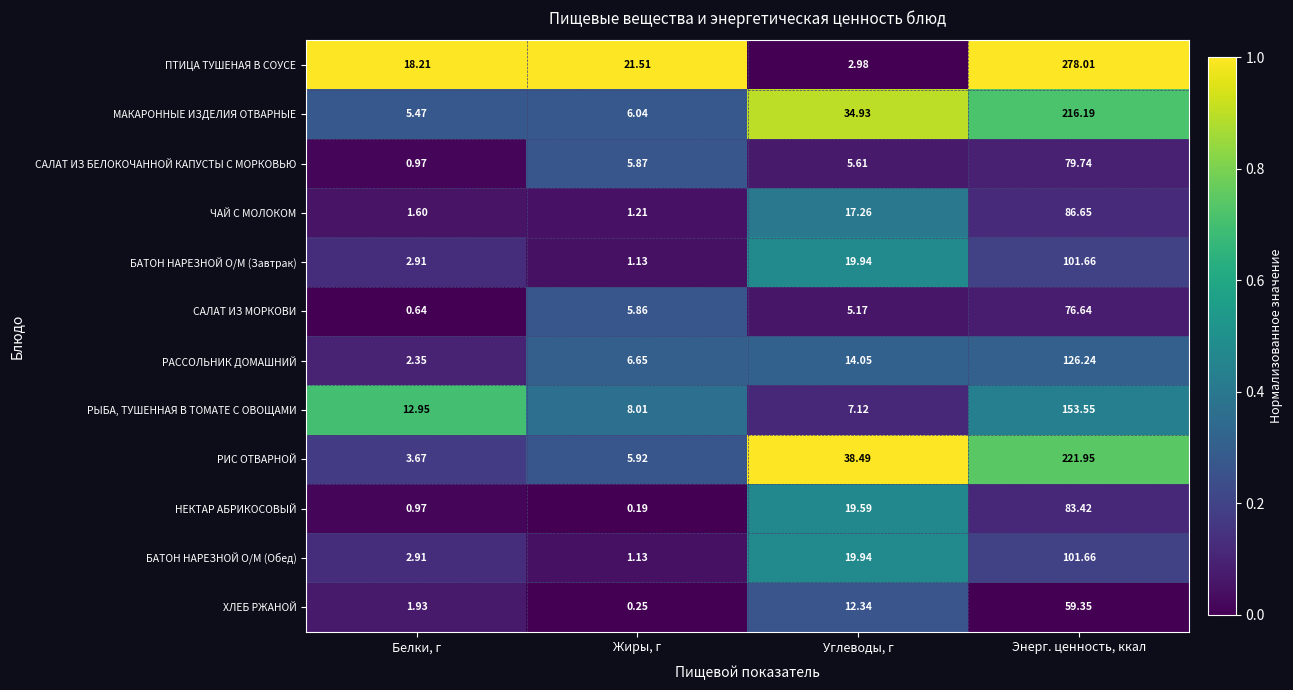

What is the total value across all series at Белки, г?

54.6